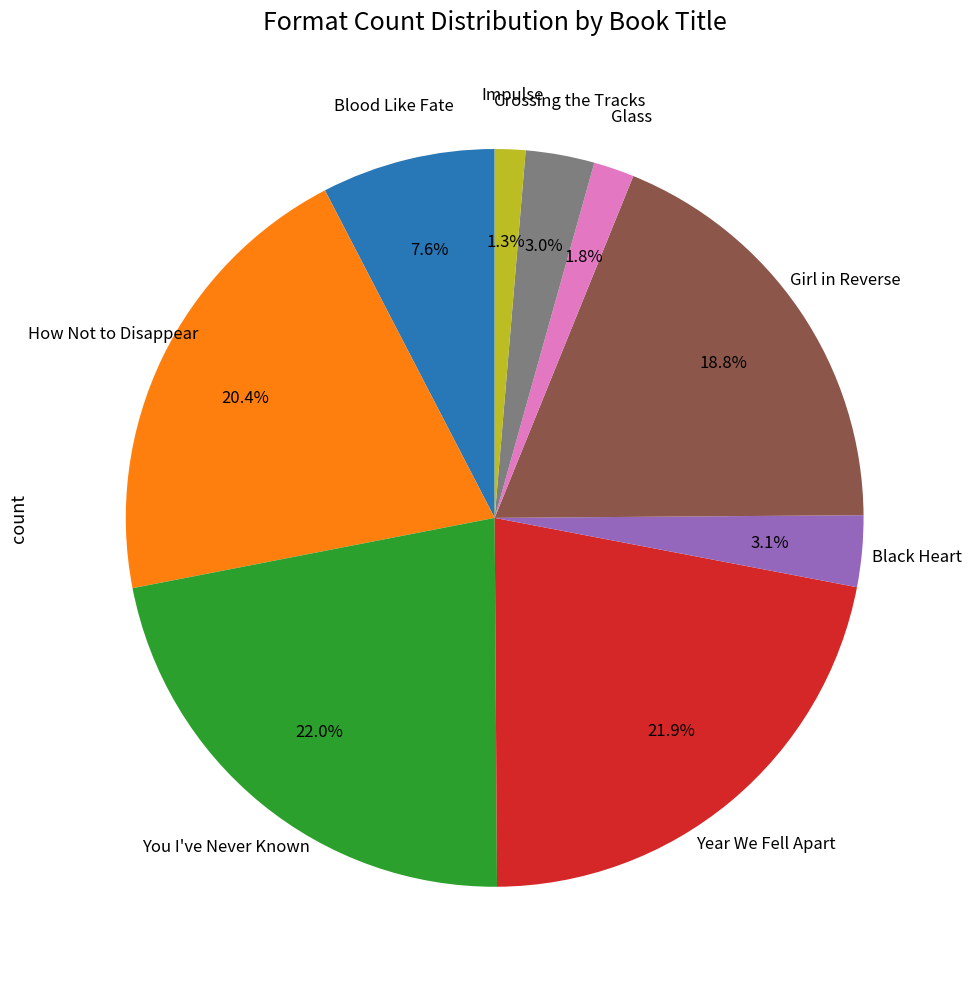

To the nearest percent, what is the difference between the largest and smallest slice percentages?

21%